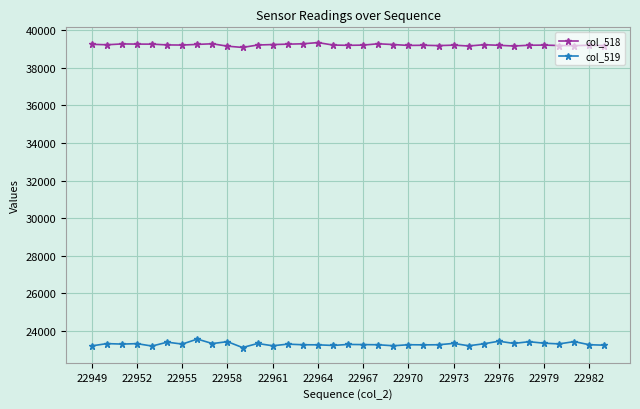

What is the difference between the second highest and minimum values in the col_519 series?

337